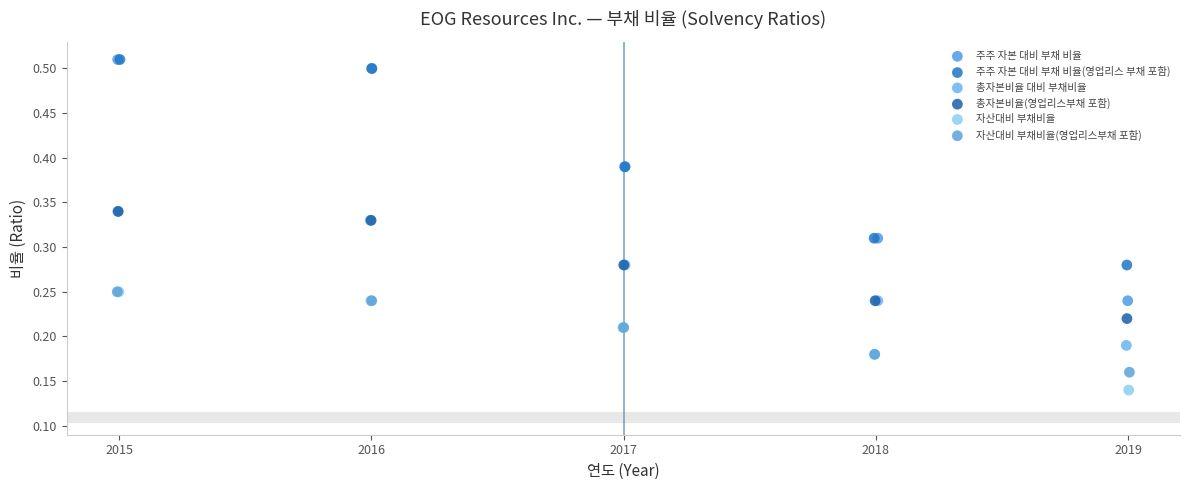

Which series has the largest Y range (max minus min)?

주주 자본 대비 부채 비율